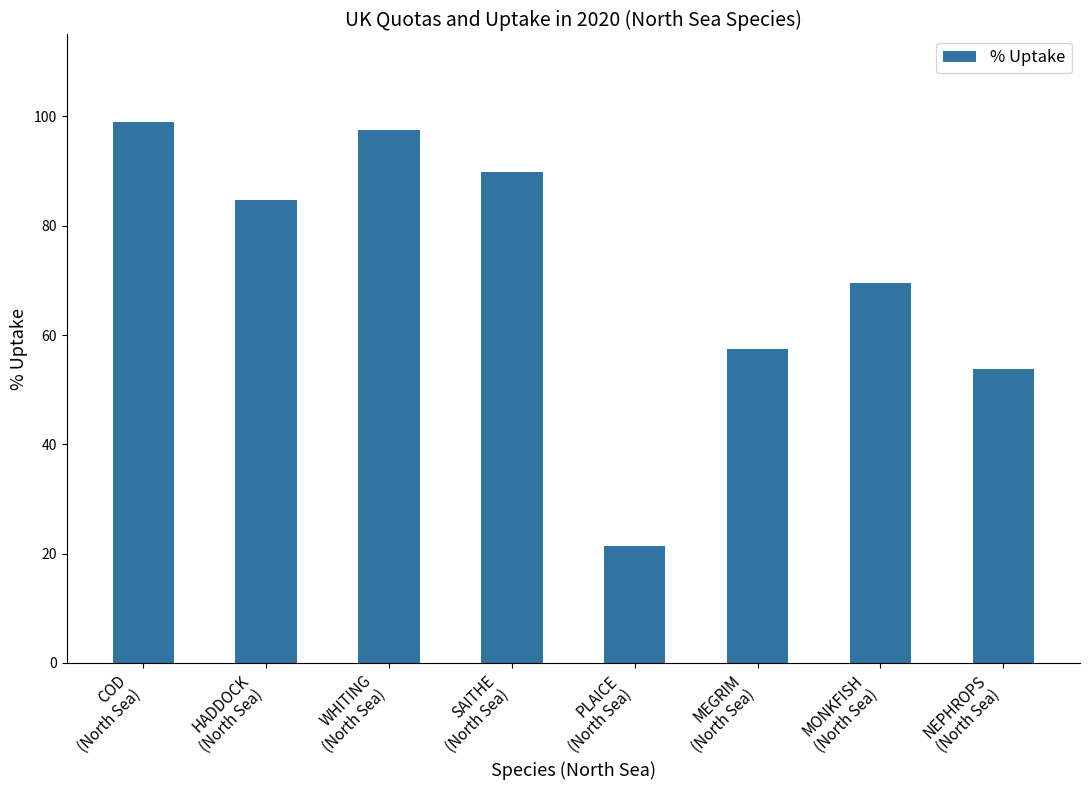

What is the sum of the values at COD
(North Sea) and MEGRIM
(North Sea)?

156.4